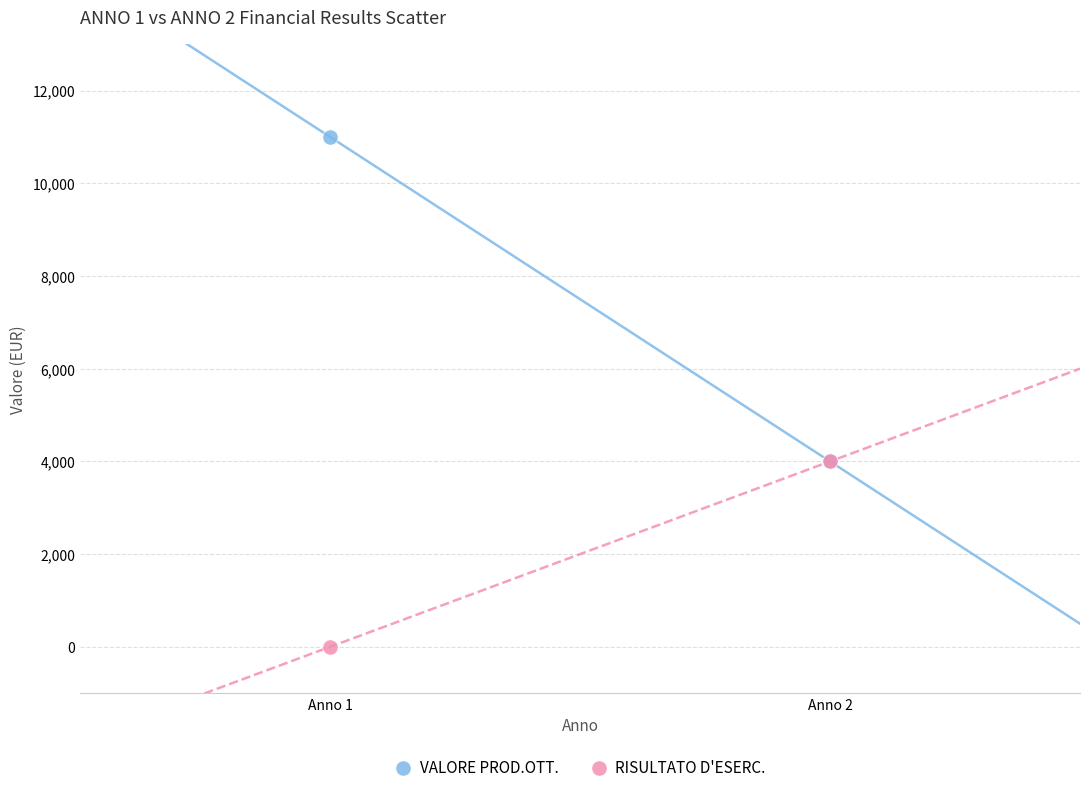

Which series reaches the minimum Y coordinate?

RISULTATO D'ESERC.